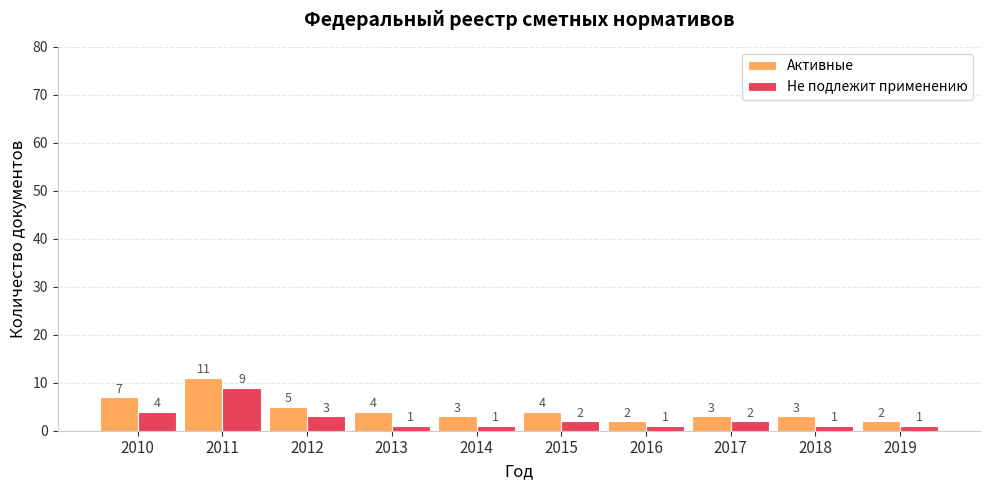

Count the number of data series in this chart.

2